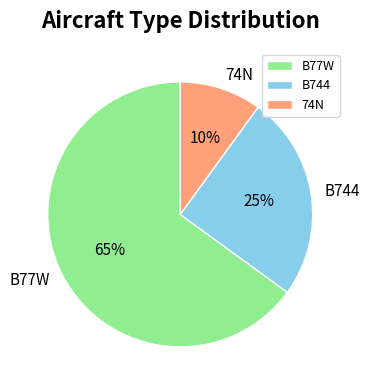

What is the majority slice?

B77W